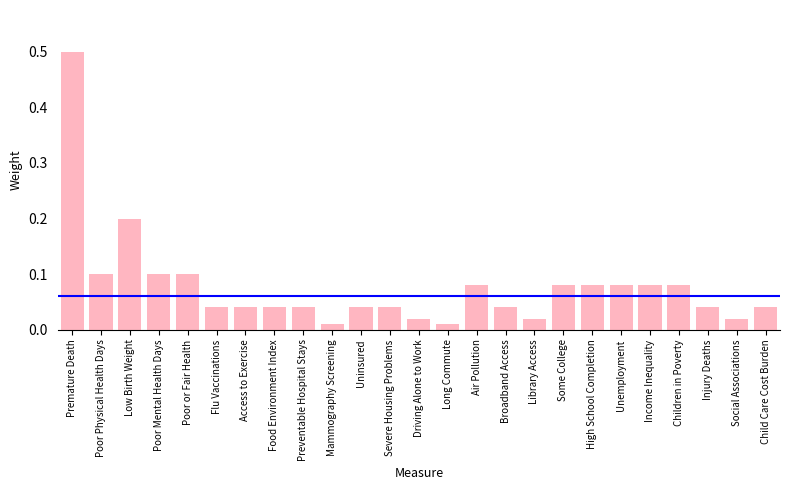

Between Mammography Screening and Air Pollution, which is larger?

Air Pollution